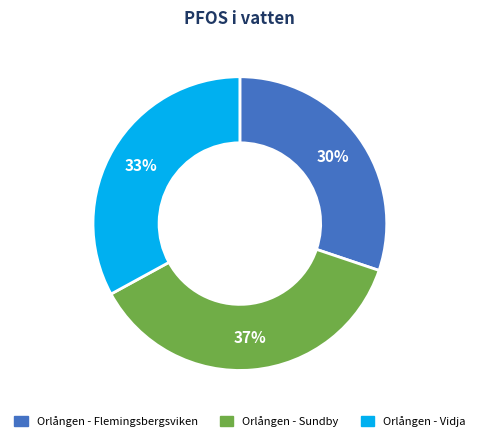

Count the number of slices in the pie.

3